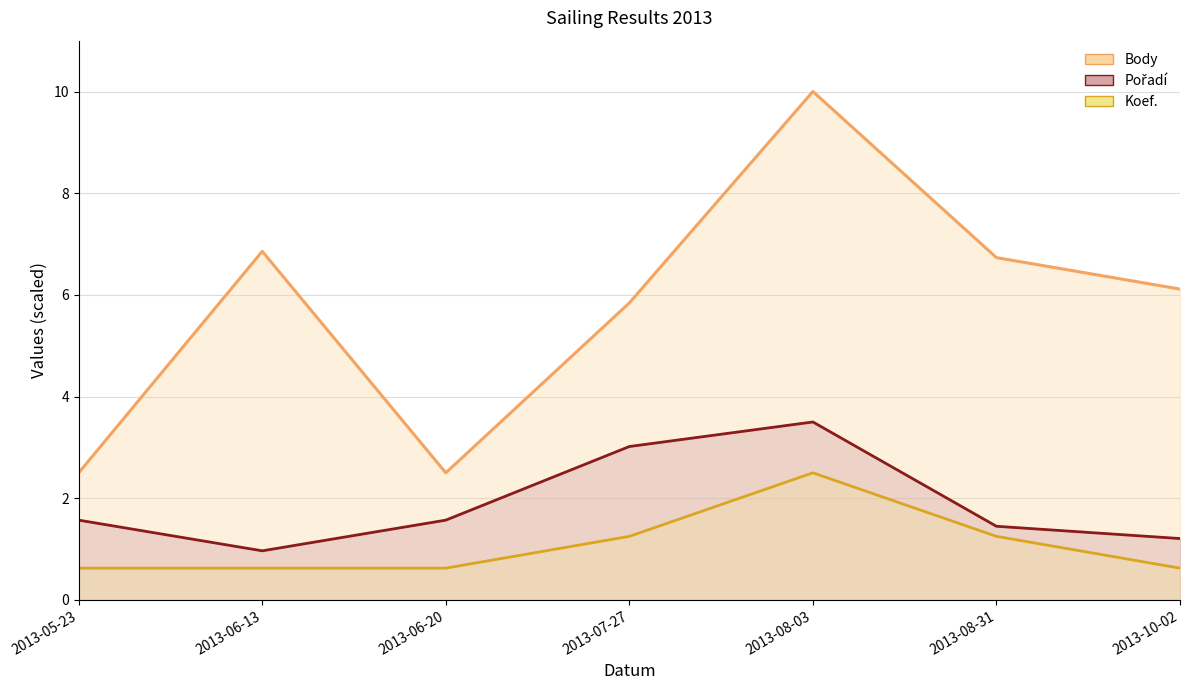

True or false: Pořadí has a value of 1.5 at 2013-06-13.

False